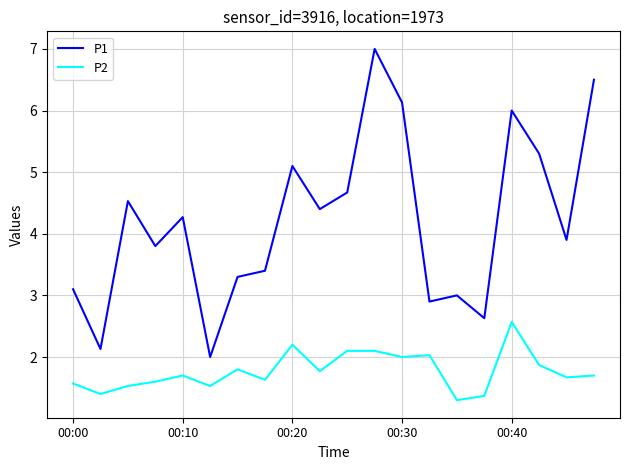

What is the sum of all P2 values?

35.4